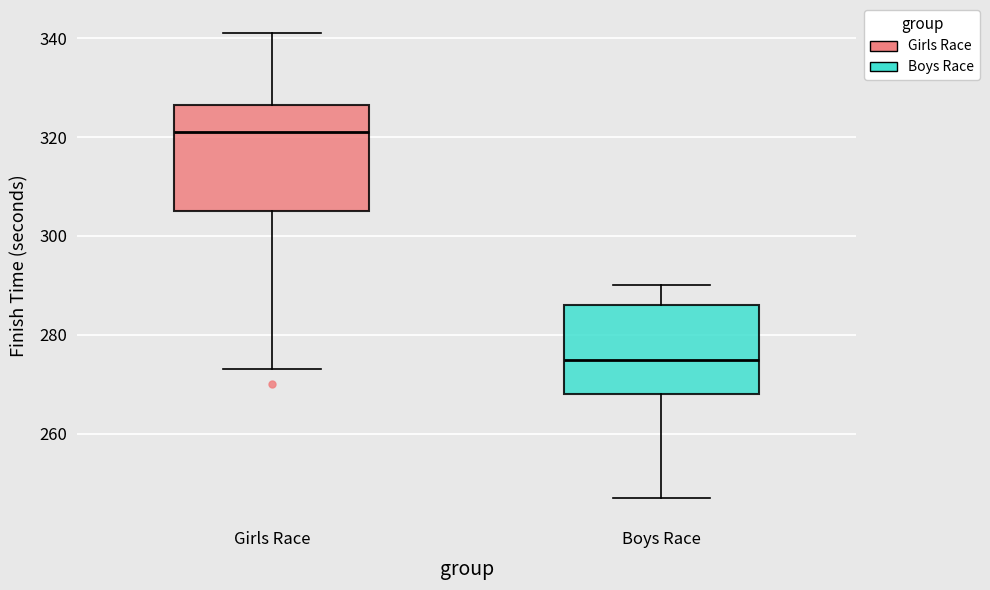

Which box is the tallest, from its lower edge to its upper edge?

Girls Race